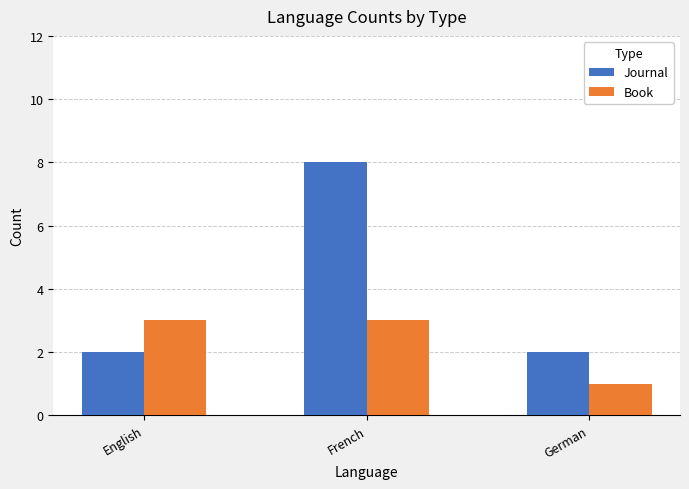

How many distinct data groups are displayed?

2